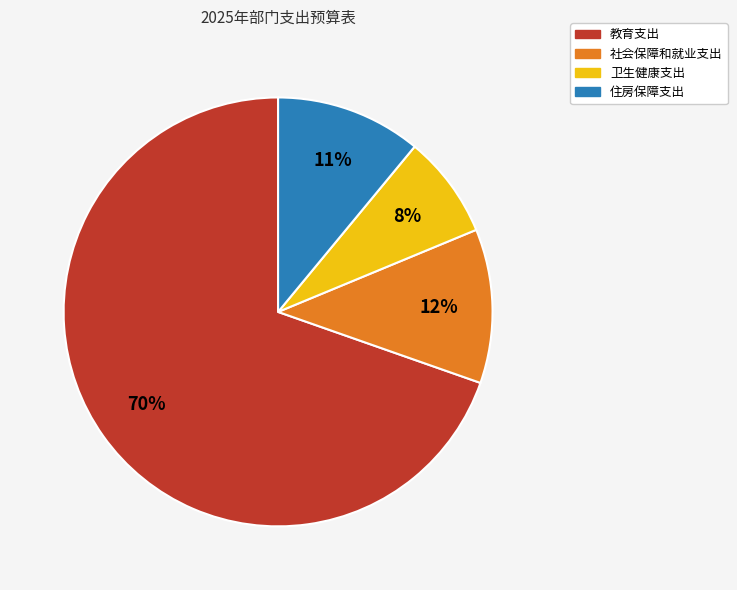

What is the ratio of the value at 社会保障和就业支出 to the value at 住房保障支出?

1.1